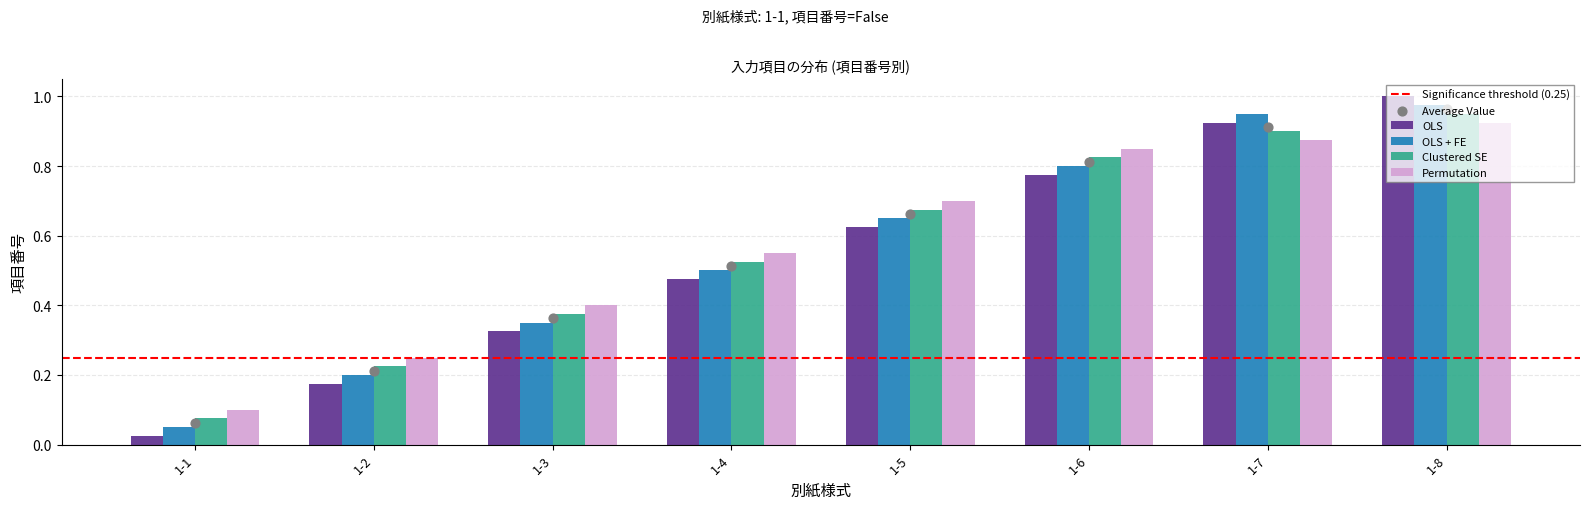

At how many categories does at least one series exceed 0?

8